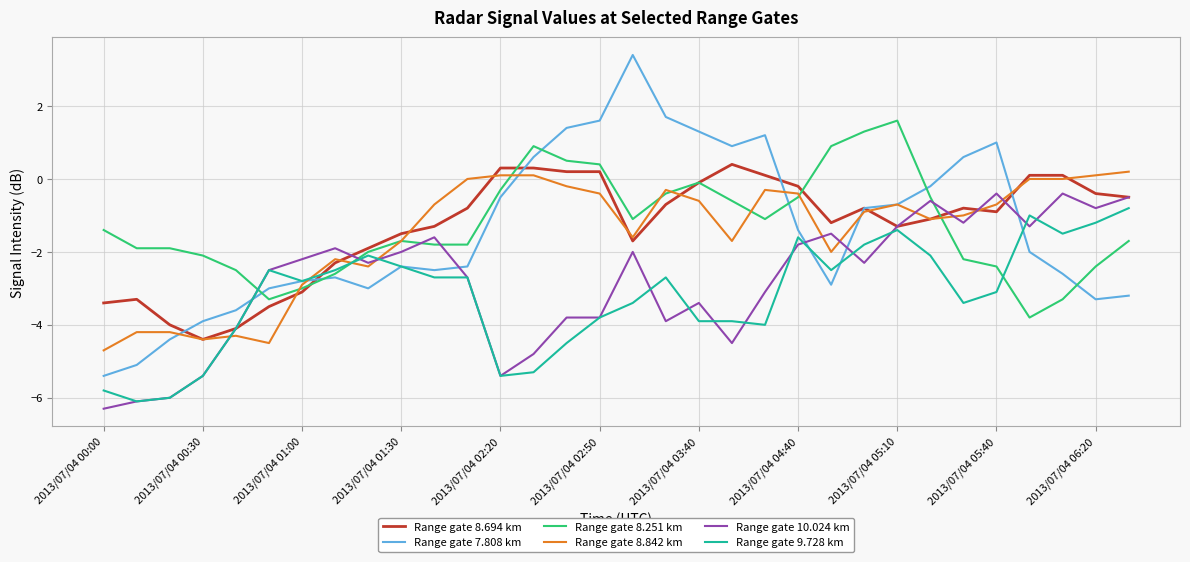

Reading left to right, list all the values displayed in this chart.

Range gate 8.694 km: -3.4	-3.3	-4.0	-4.4	-4.1	-3.5	-3.1	-2.3	-1.9	-1.5	-1.3	-0.8	0.3	0.3	0.2	0.2	-1.7	-0.7	-0.1	0.4	0.1	-0.2	-1.2	-0.8	-1.3	-1.1	-0.8	-0.9	0.1	0.1	-0.4	-0.5
Range gate 7.808 km: -5.4	-5.1	-4.4	-3.9	-3.6	-3.0	-2.8	-2.7	-3.0	-2.4	-2.5	-2.4	-0.5	0.6	1.4	1.6	3.4	1.7	1.3	0.9	1.2	-1.4	-2.9	-0.8	-0.7	-0.2	0.6	1.0	-2.0	-2.6	-3.3	-3.2
Range gate 8.251 km: -1.4	-1.9	-1.9	-2.1	-2.5	-3.3	-3.0	-2.6	-2.0	-1.7	-1.8	-1.8	-0.3	0.9	0.5	0.4	-1.1	-0.4	-0.1	-0.6	-1.1	-0.5	0.9	1.3	1.6	-0.5	-2.2	-2.4	-3.8	-3.3	-2.4	-1.7
Range gate 8.842 km: -4.7	-4.2	-4.2	-4.4	-4.3	-4.5	-2.9	-2.2	-2.4	-1.7	-0.7	0.0	0.1	0.1	-0.2	-0.4	-1.6	-0.3	-0.6	-1.7	-0.3	-0.4	-2.0	-0.9	-0.7	-1.1	-1.0	-0.7	0.0	0.0	0.1	0.2
Range gate 10.024 km: -6.3	-6.1	-6.0	-5.4	-4.1	-2.5	-2.2	-1.9	-2.3	-2.0	-1.6	-2.7	-5.4	-4.8	-3.8	-3.8	-2.0	-3.9	-3.4	-4.5	-3.1	-1.8	-1.5	-2.3	-1.3	-0.6	-1.2	-0.4	-1.3	-0.4	-0.8	-0.5
Range gate 9.728 km: -5.8	-6.1	-6.0	-5.4	-4.1	-2.5	-2.8	-2.5	-2.1	-2.4	-2.7	-2.7	-5.4	-5.3	-4.5	-3.8	-3.4	-2.7	-3.9	-3.9	-4.0	-1.6	-2.5	-1.8	-1.4	-2.1	-3.4	-3.1	-1.0	-1.5	-1.2	-0.8